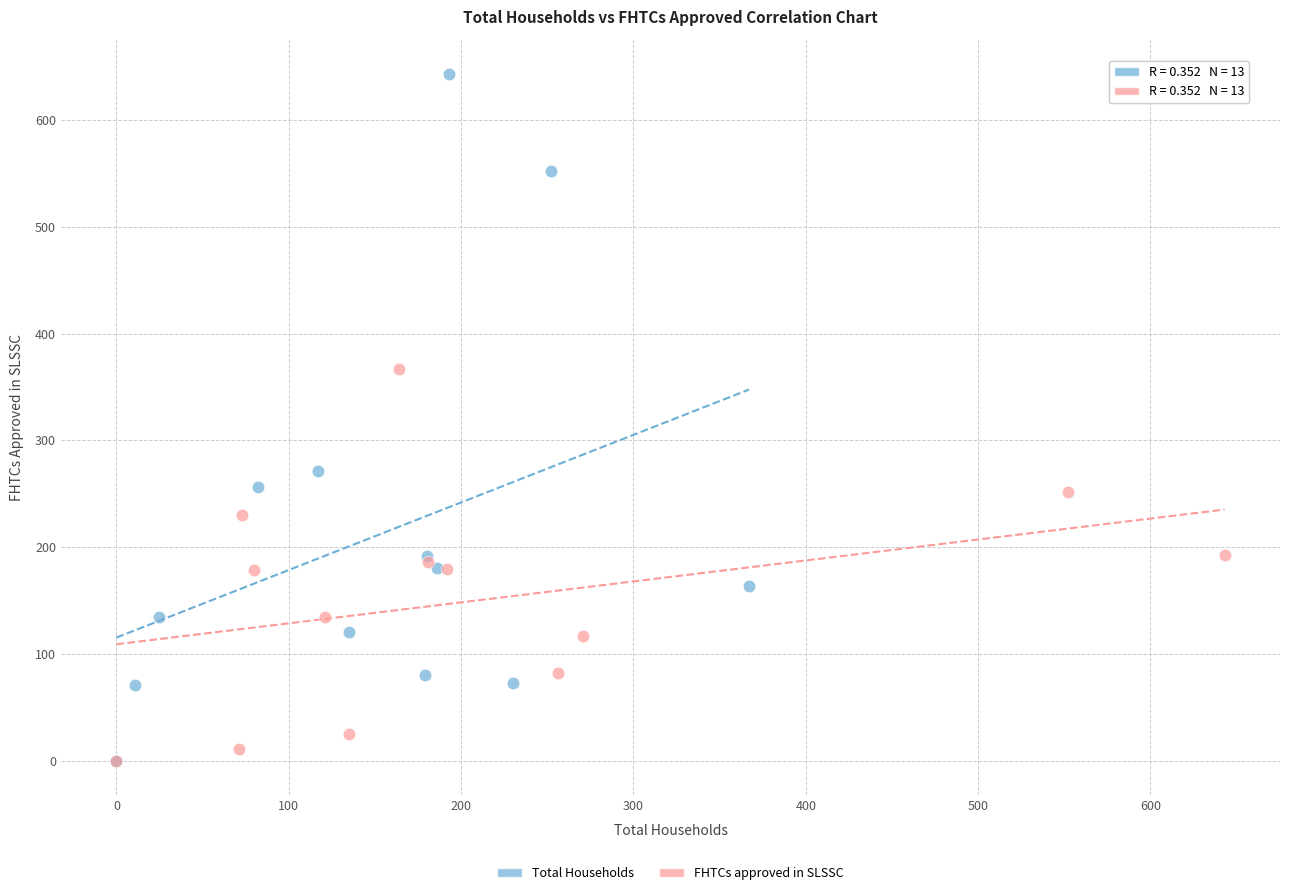

Which series reaches the maximum Y coordinate?

Total Households